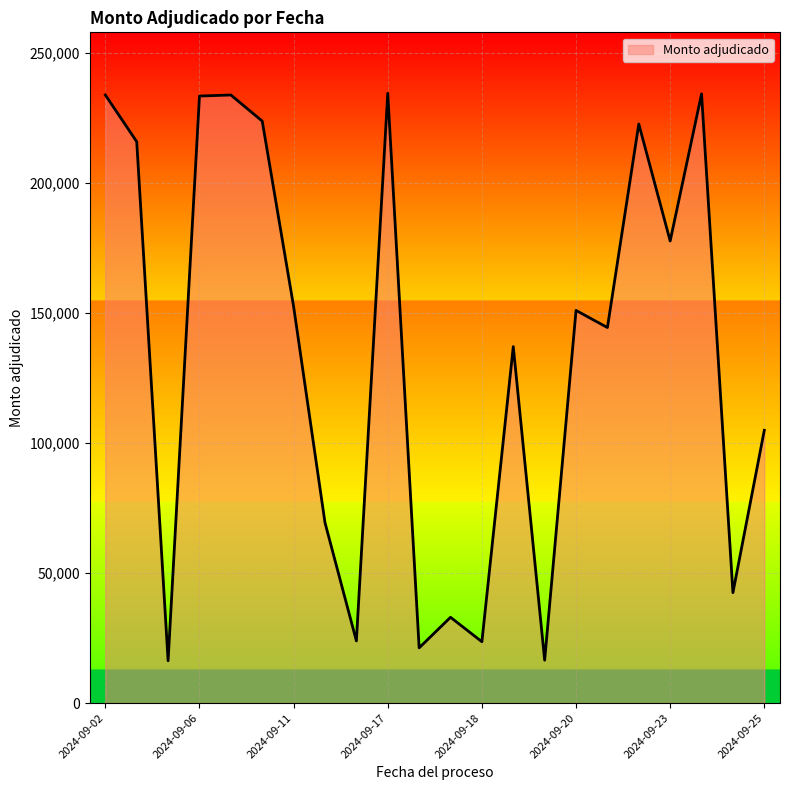

What is the difference between the maximum and minimum values?

218266